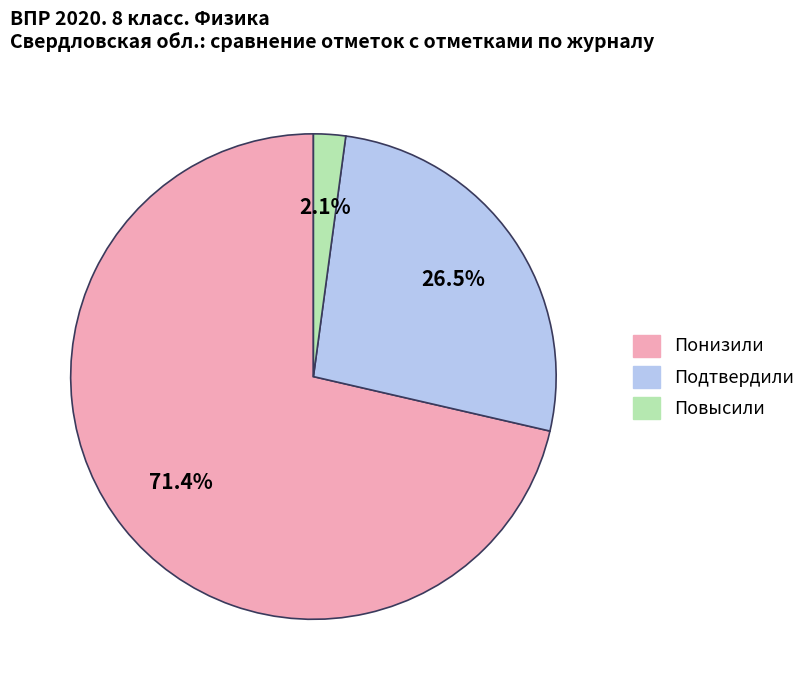

How many slices are in this pie chart?

3